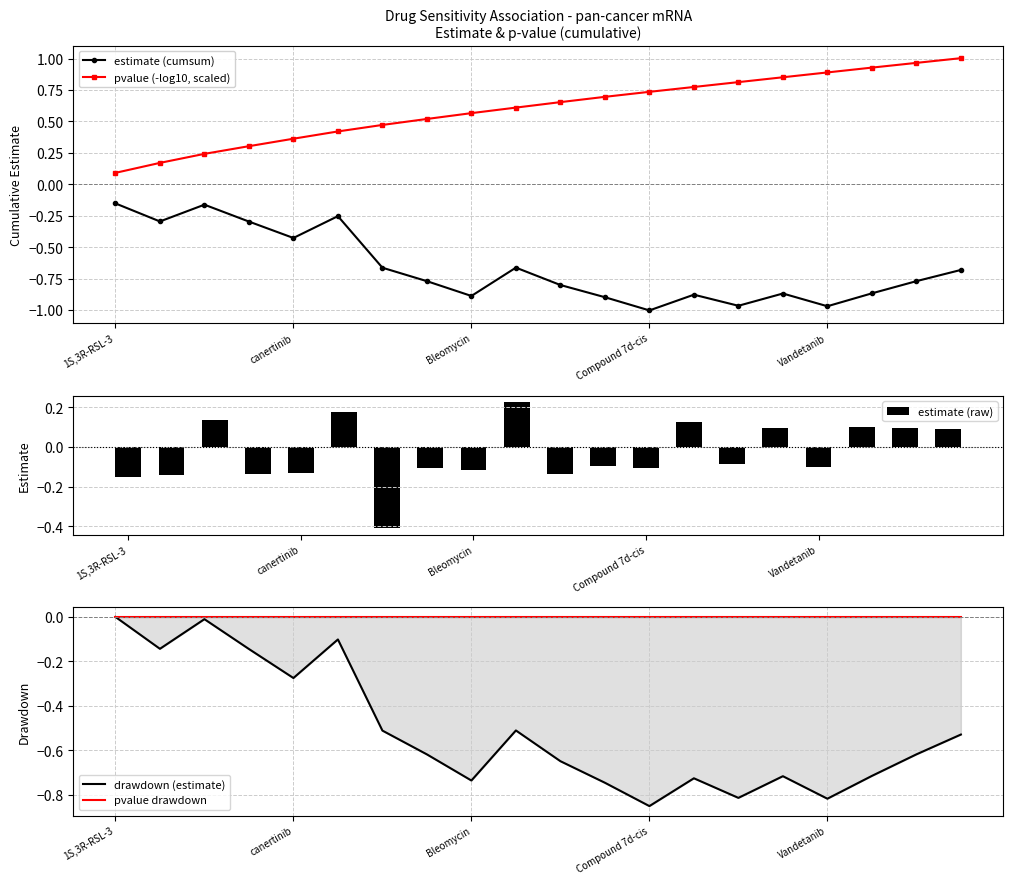

Where is pvalue (-log10, scaled) nearest to the value 0?

1S,3R-RSL-3